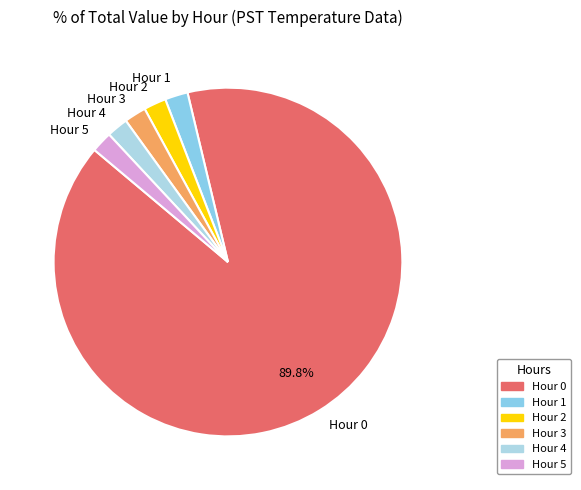

Combined, do Hour 2 and Hour 0 account for over 50%?

Yes